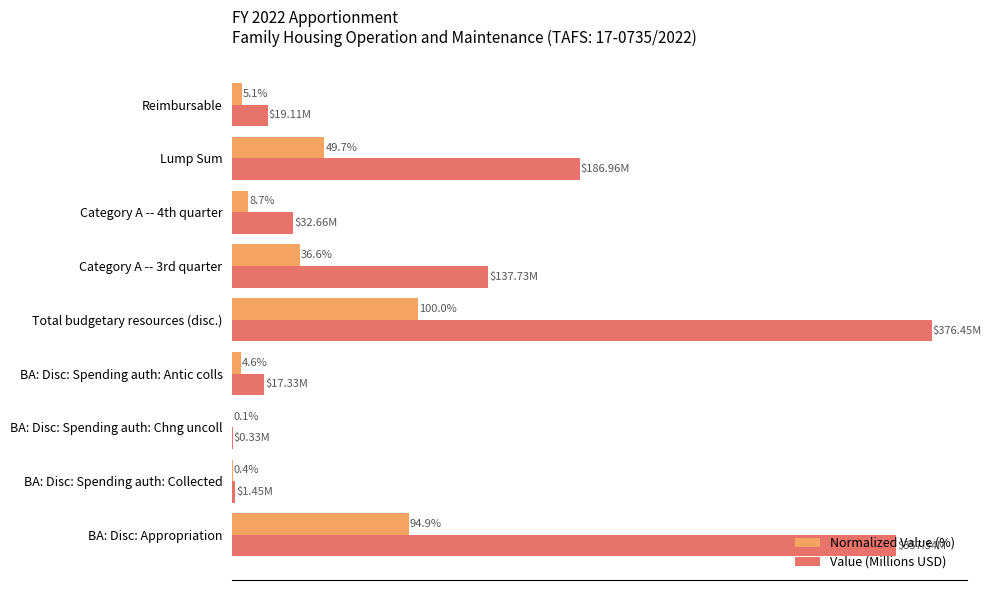

Which series changed the most between BA: Disc: Appropriation and Total budgetary resources (disc.)?

Value (Millions USD)